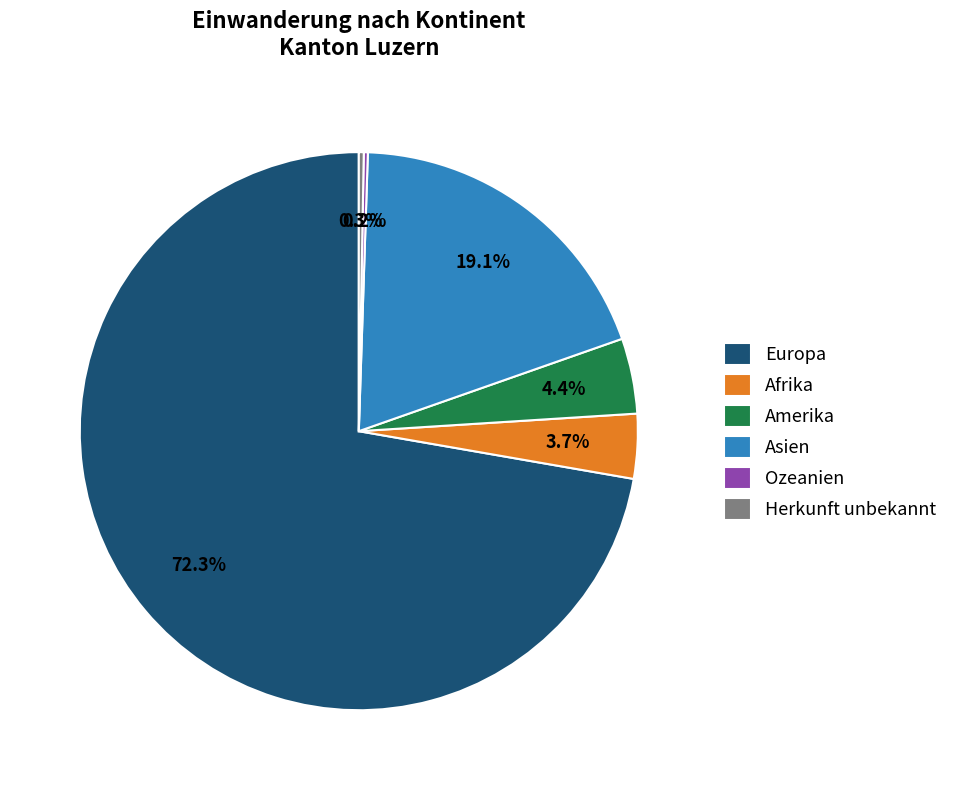

Which has a higher value, Herkunft unbekannt or Afrika?

Afrika